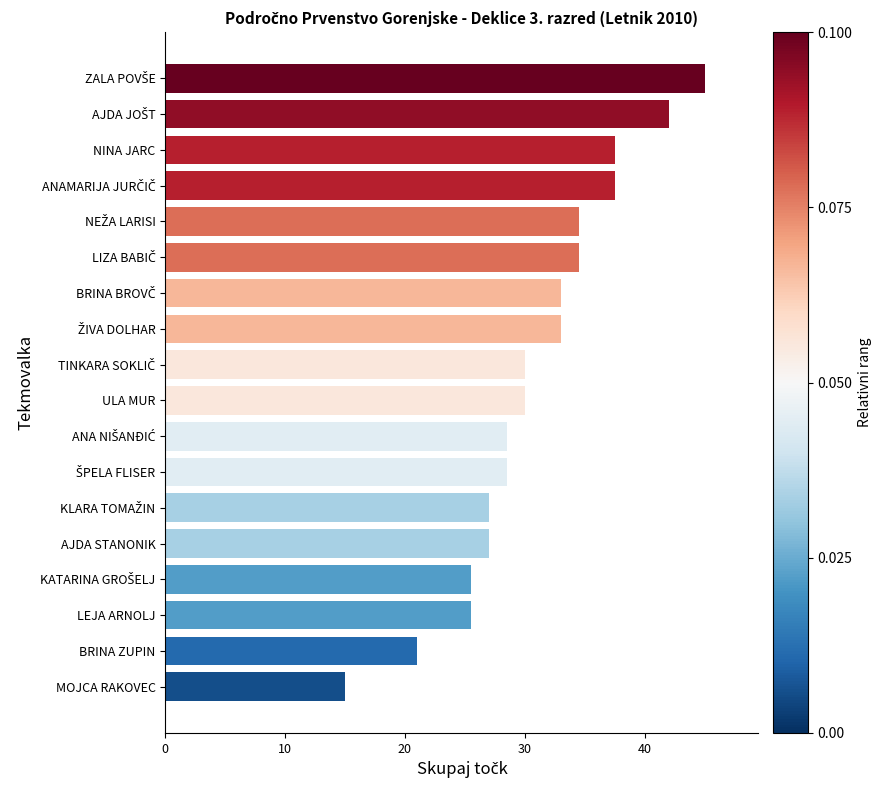

Reading bottom to top, what are all the values shown in this chart?

15.0	21.0	25.5	25.5	27.0	27.0	28.5	28.5	30.0	30.0	33.0	33.0	34.5	34.5	37.5	37.5	42.0	45.0